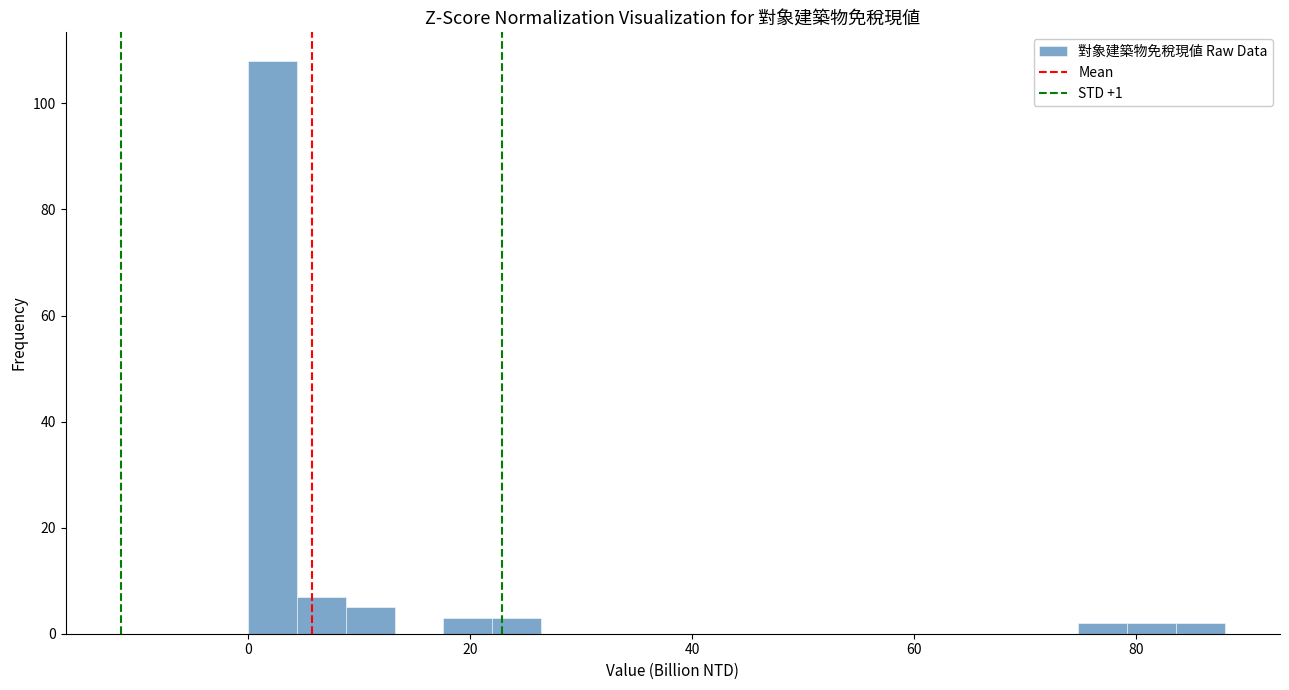

Read against the x-axis, roughly where is the centre of the tallest bar?

2